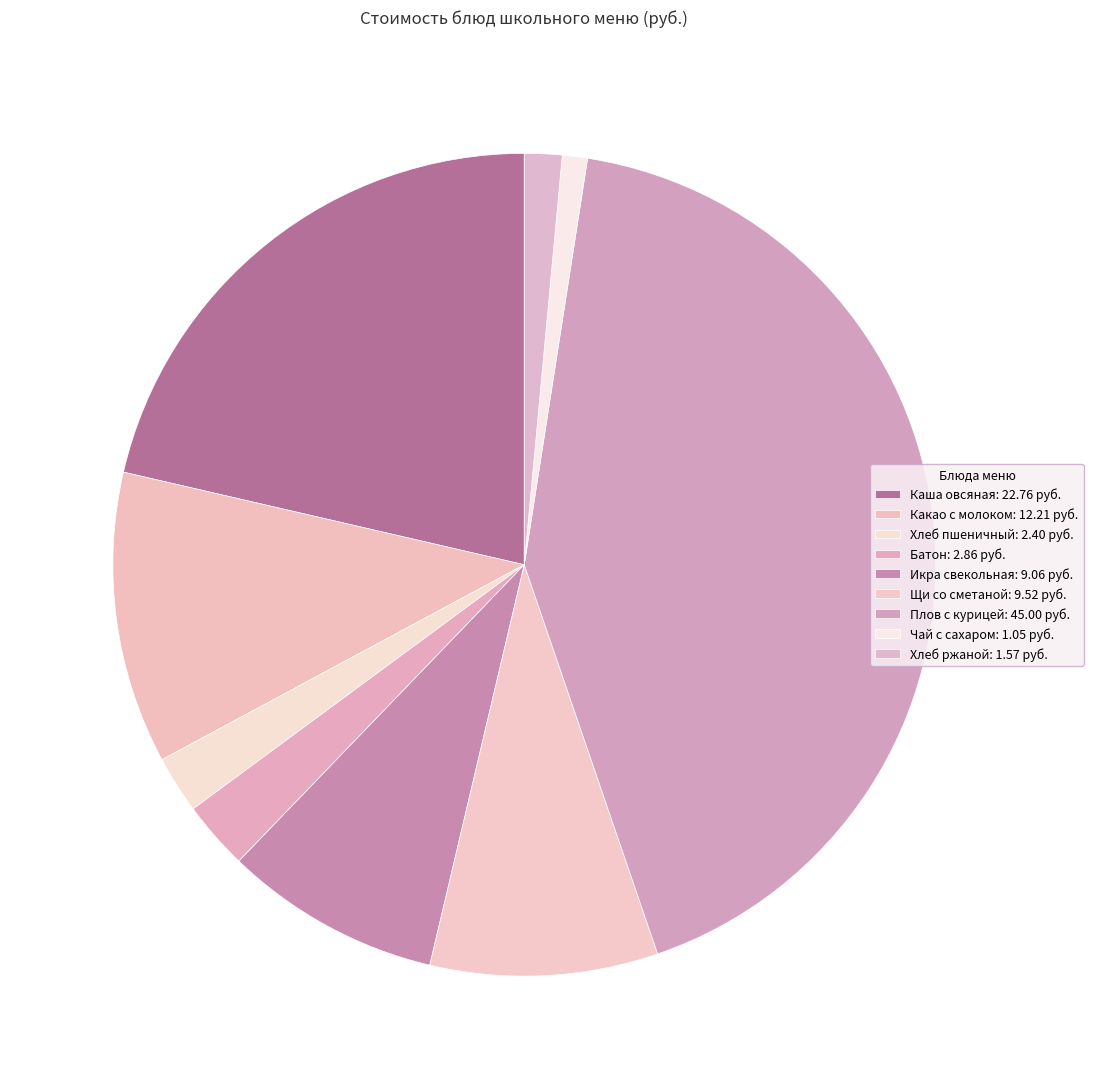

Does Хлеб ржаной account for over 50% of the chart?

No